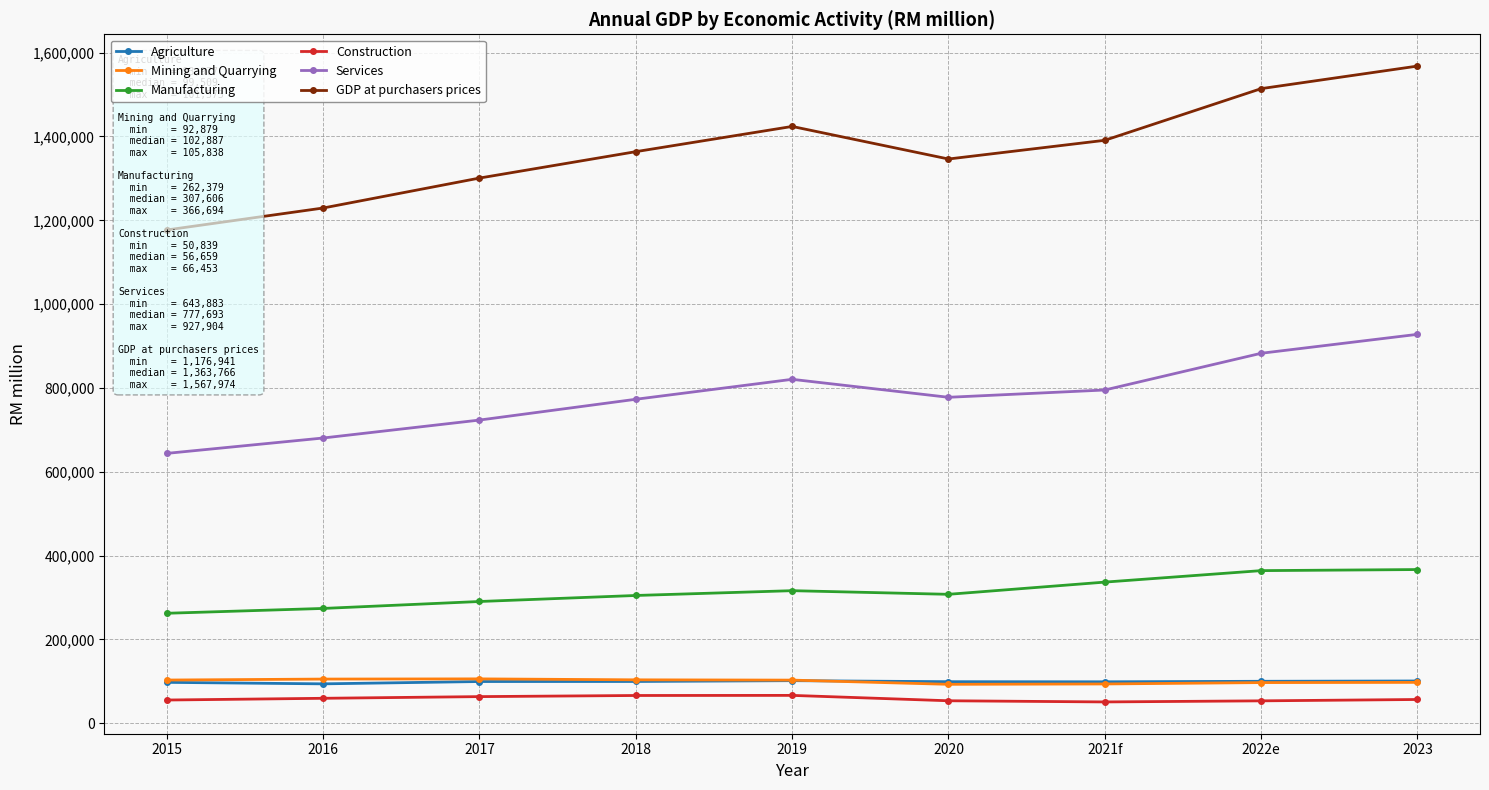

What is the difference between the highest and lowest values at 2022e?

1460713